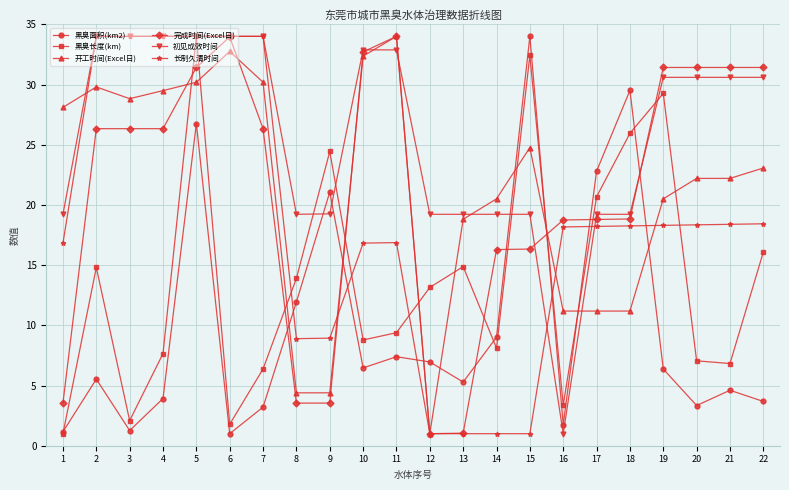

Where is the first local maximum for 开工时间(Excel日)?

2